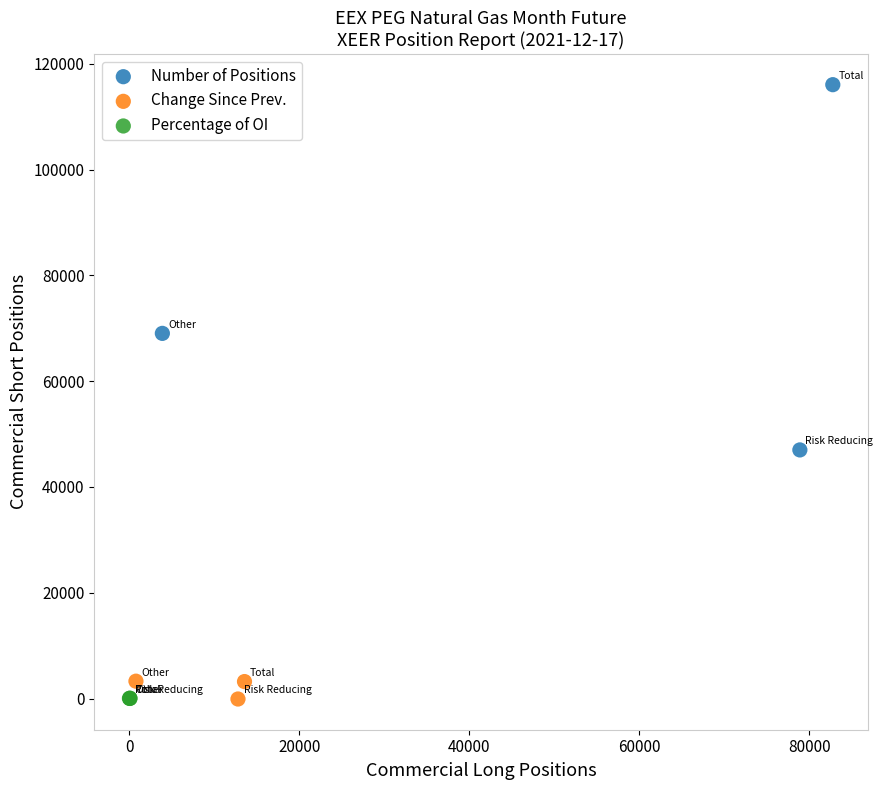

Which series reaches the maximum Y coordinate?

Number of Positions